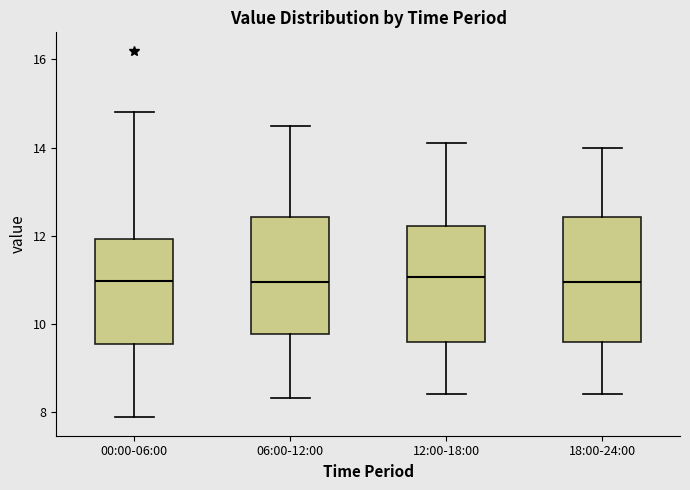

Reading left to right, read every box against the y-axis: the position of its median line, the range the box covers, and the ends of its whiskers. The values are not printed on the chart, so give them approximately, as read against the axis.

00:00-06:00: median 11.0, box 9.6 to 12.0, whiskers 7.8 to 14.8
06:00-12:00: median 11.0, box 9.8 to 12.4, whiskers 8.4 to 14.6
12:00-18:00: median 11.0, box 9.6 to 12.2, whiskers 8.4 to 14.2
18:00-24:00: median 11.0, box 9.6 to 12.4, whiskers 8.4 to 14.0